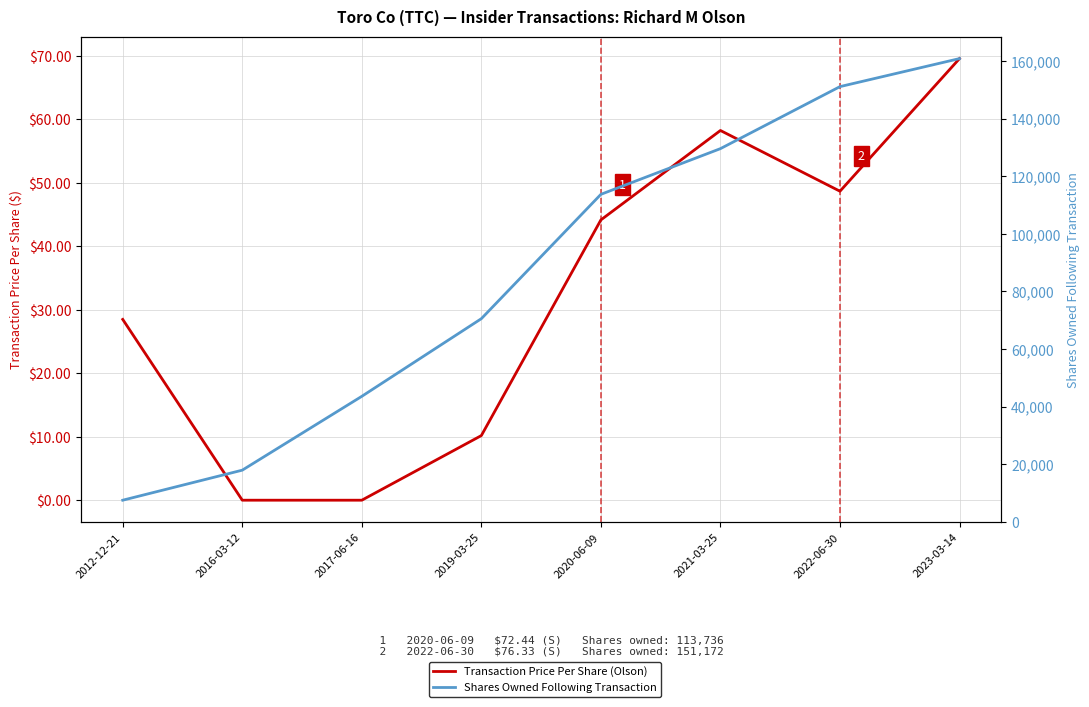

What is the difference between the maximum and minimum values in the Transaction Price Per Share (Olson) series?

69.6